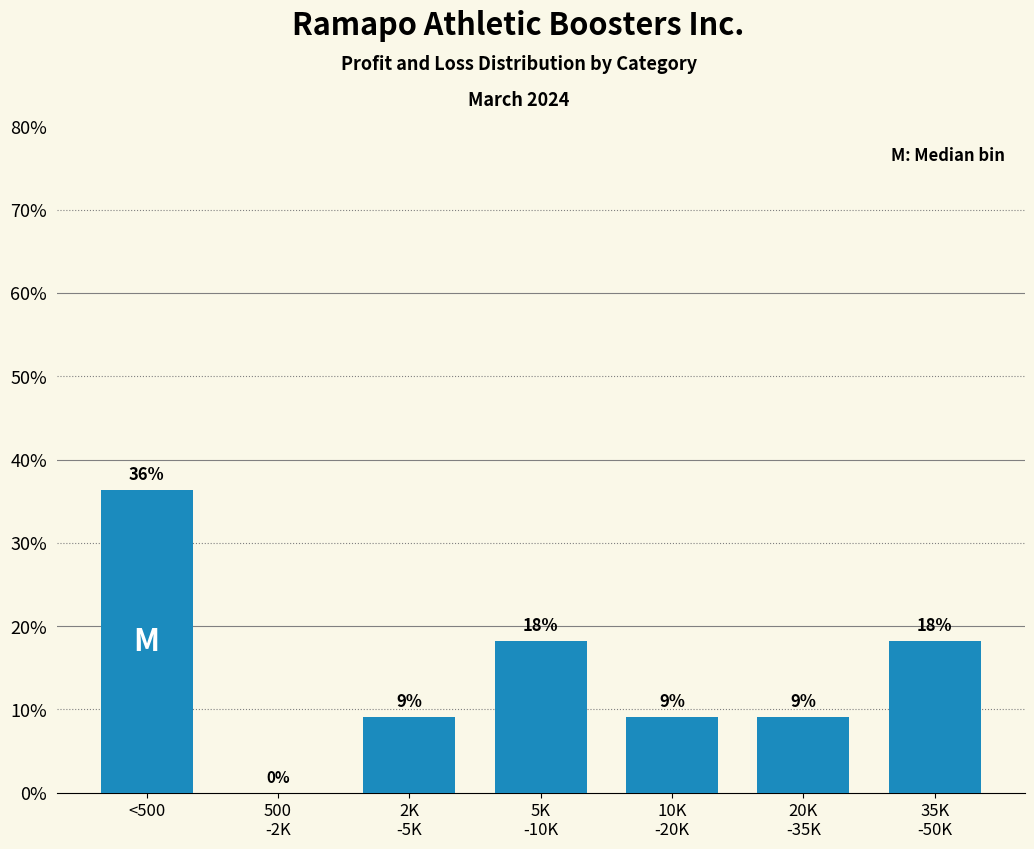

Are the bars horizontal?

No